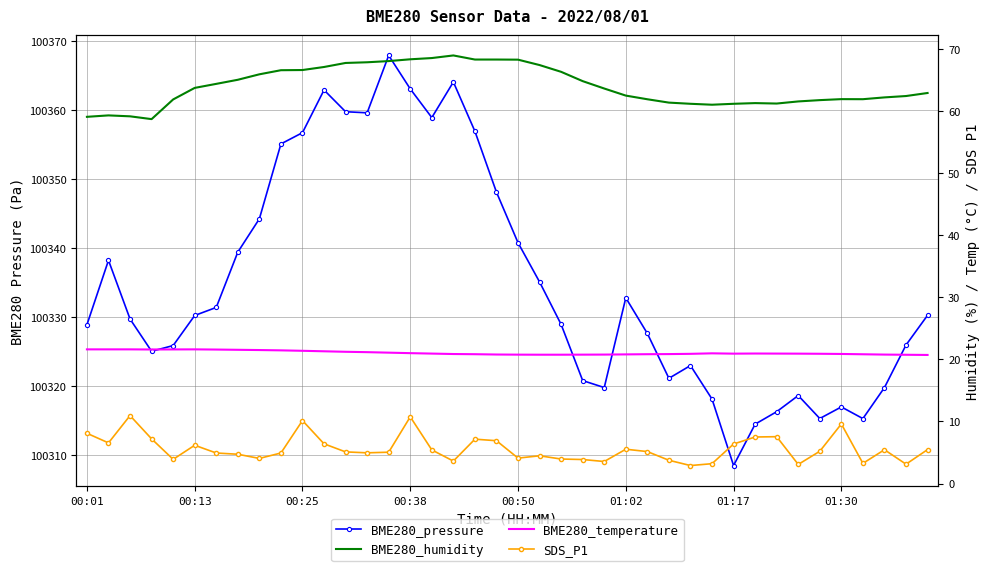

Which series has the widest spread of values?

BME280_pressure